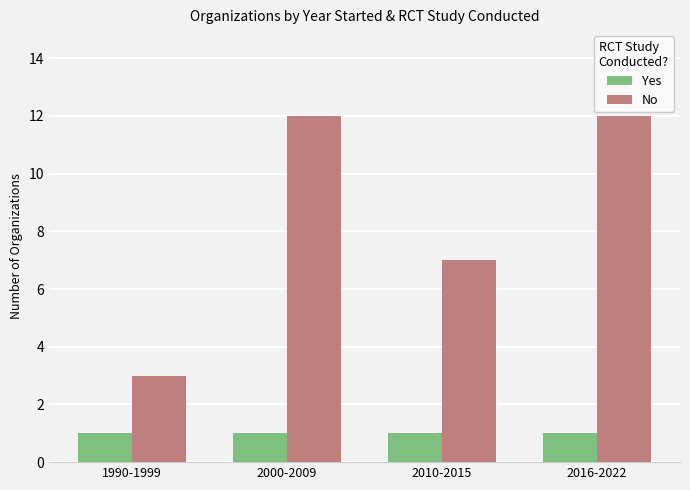

What is the spread (max minus min) of values at 2000-2009?

11